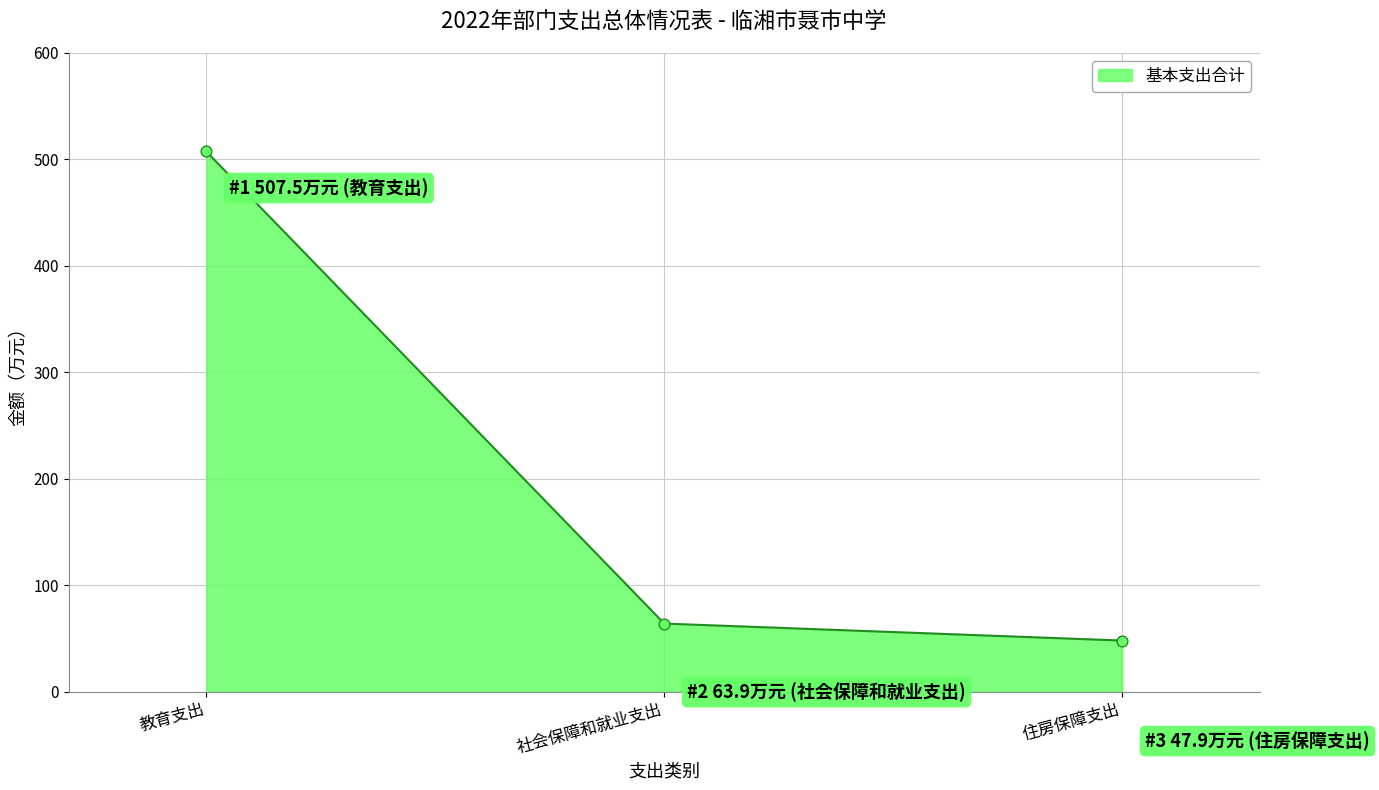

Between 社会保障和就业支出 and 住房保障支出, which is larger?

社会保障和就业支出